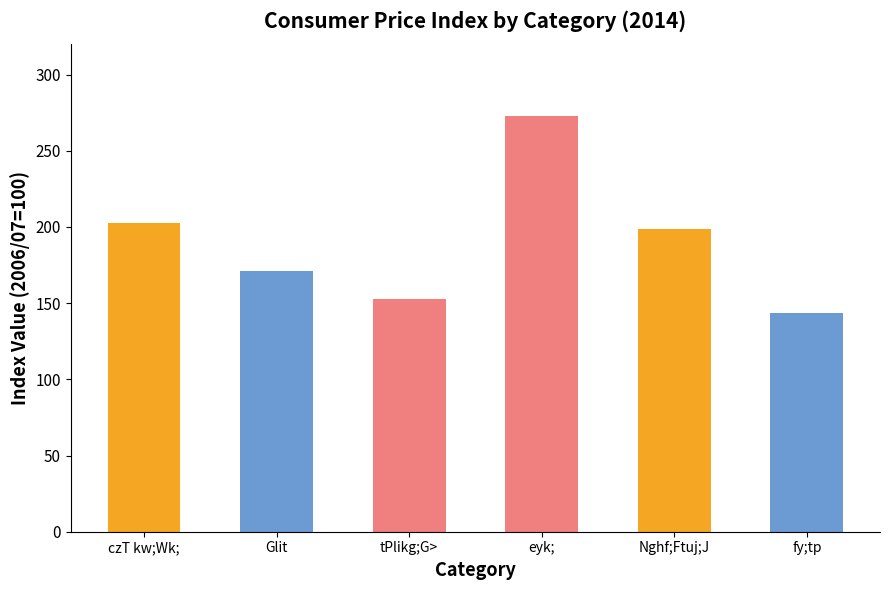

Approximately how many times larger is the value at eyk; compared to fy;tp?

1.9